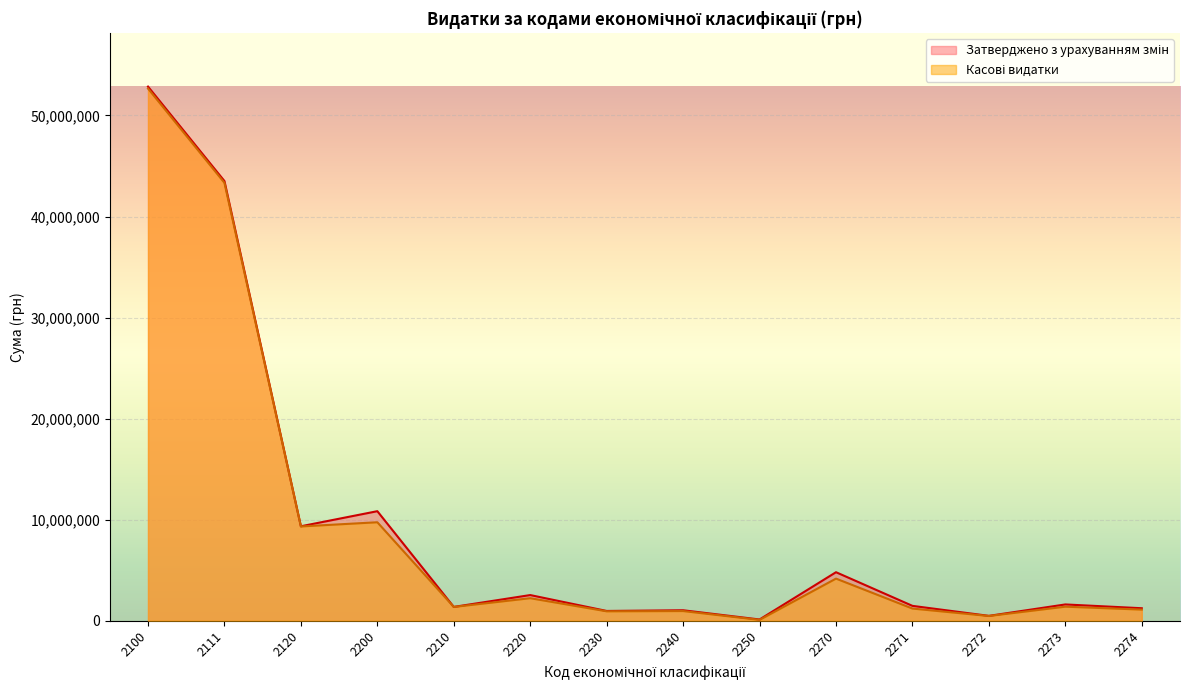

How many values in the Затверджено з урахуванням змін series are below 1611931?

7